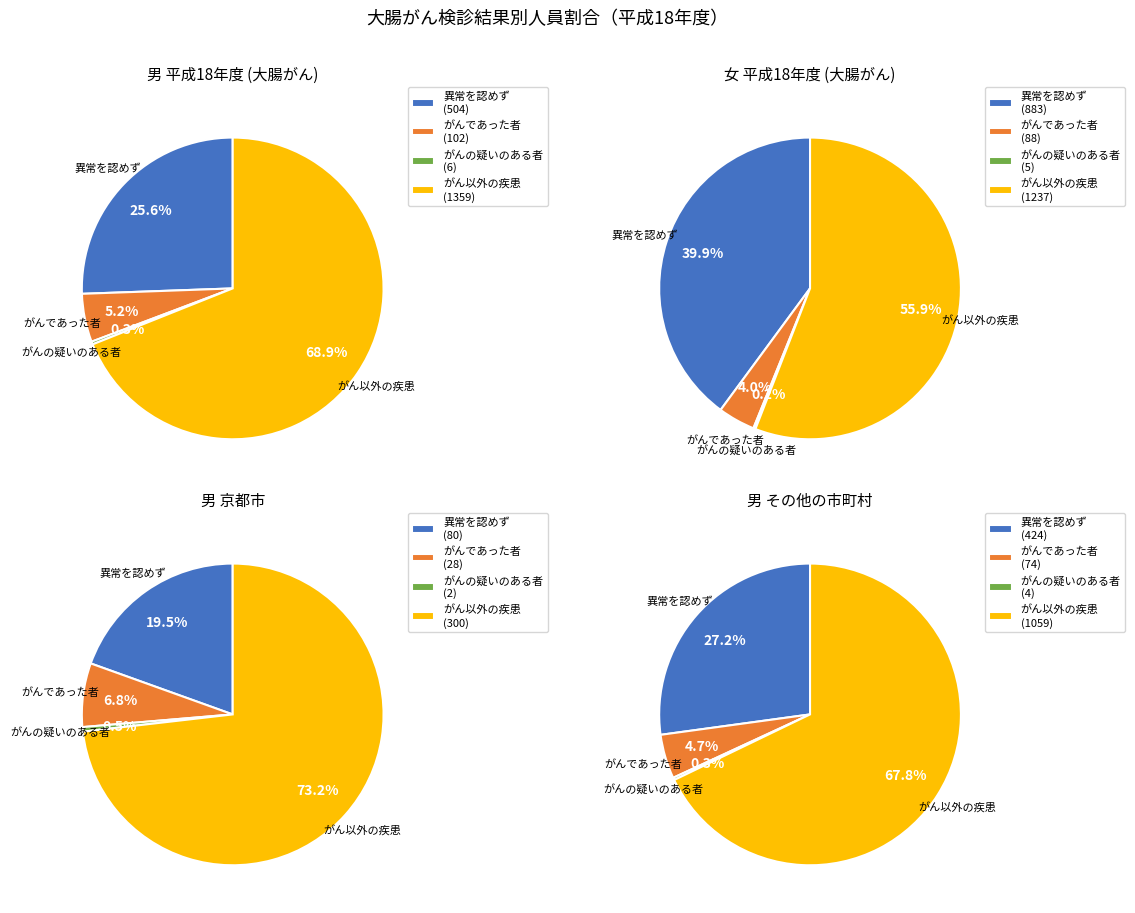

What is the difference between the highest and lowest values at 京都市?

298